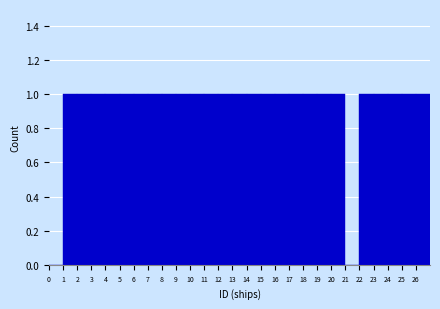

Reading left to right, list every bar in this chart as the range it spans on the x-axis followed by its height. The values are not printed on the chart, so give them approximately, as read against the axis.

0 to 1: 0
1 to 2: 1
2 to 3: 1
3 to 4: 1
4 to 5: 1
5 to 6: 1
6 to 7: 1
7 to 8: 1
8 to 9: 1
9 to 10: 1
10 to 11: 1
11 to 12: 1
12 to 13: 1
13 to 14: 1
14 to 15: 1
15 to 16: 1
16 to 17: 1
17 to 18: 1
18 to 19: 1
19 to 20: 1
20 to 21: 1
21 to 22: 0
22 to 23: 1
23 to 24: 1
24 to 25: 1
25 to 26: 1
26 to 27: 1